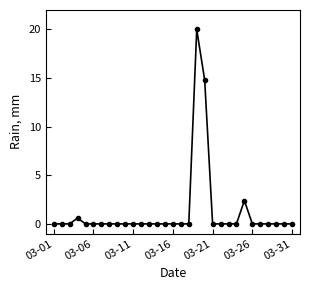

What is the greatest value displayed?

20.0